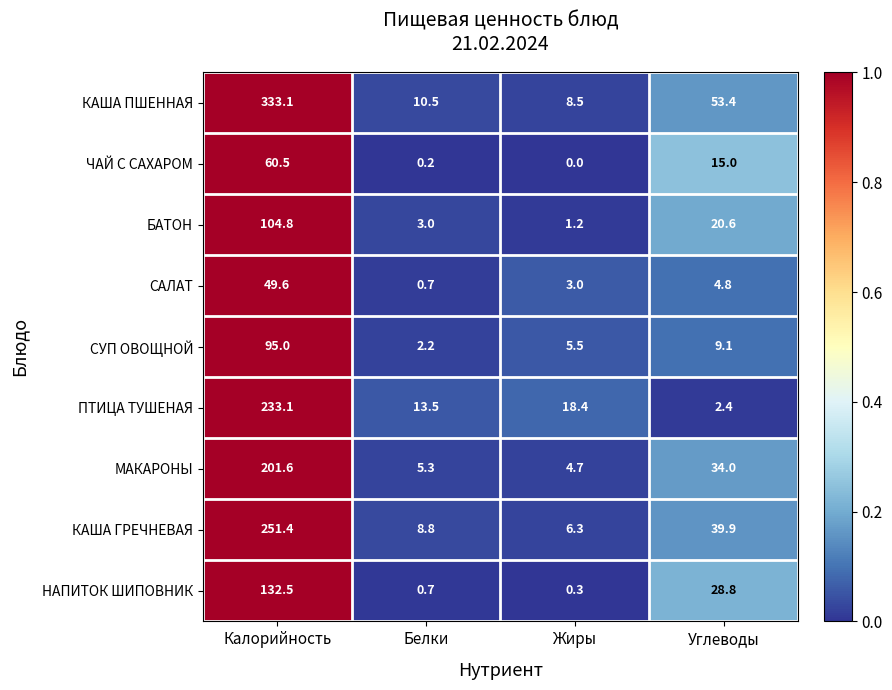

Which series has the largest total across all categories?

КАША ПШЕННАЯ